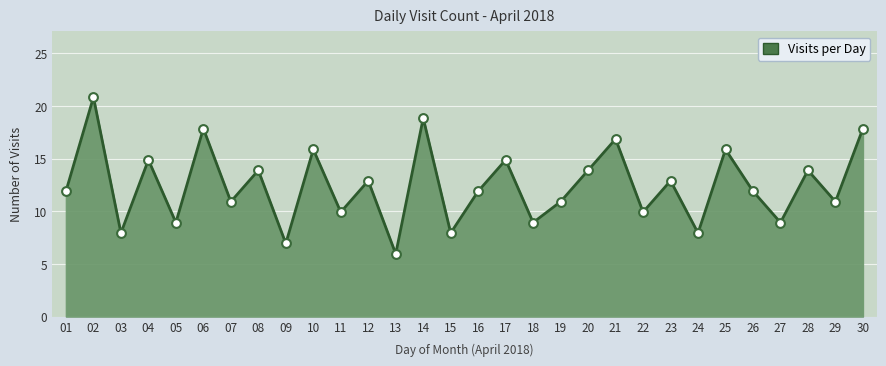

Which has a higher value, 18 or 09?

18